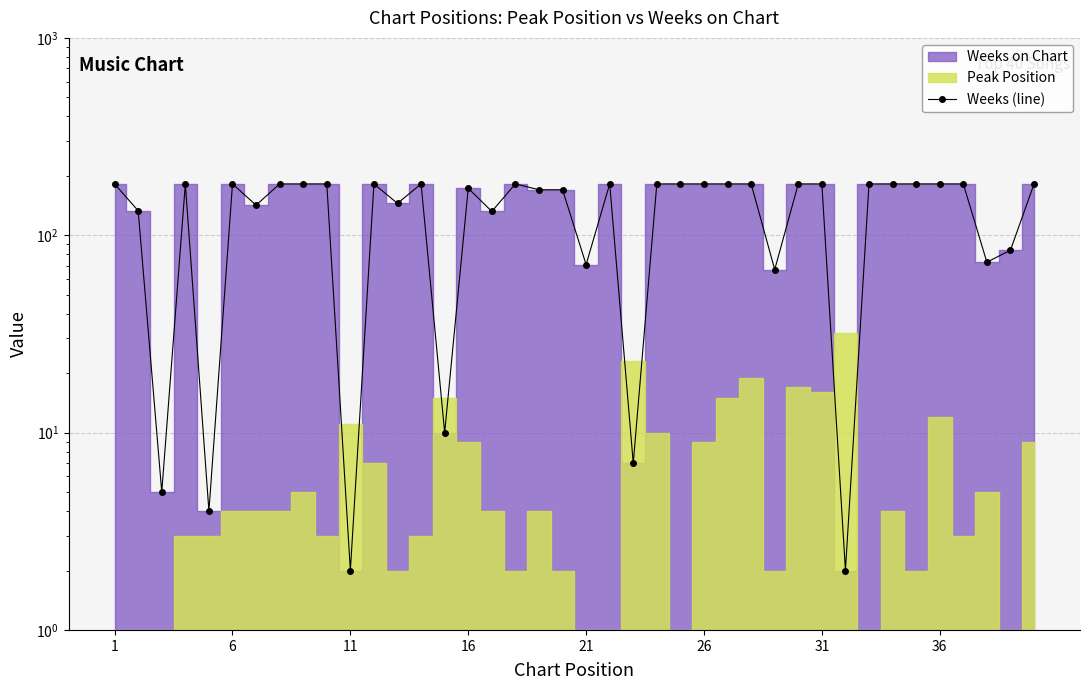

True or false: there are more than 2 points higher than both neighbors.

True